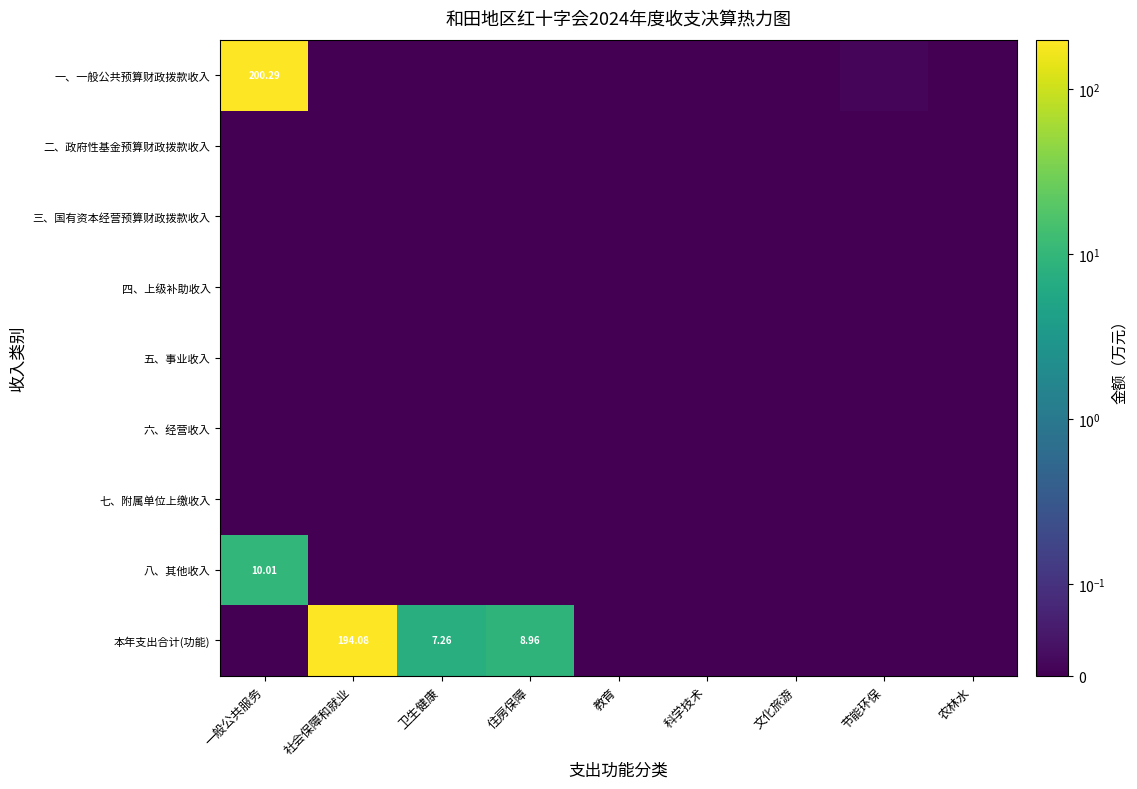

Which series changed the most between 社会保障和就业 and 住房保障?

本年支出合计(功能)